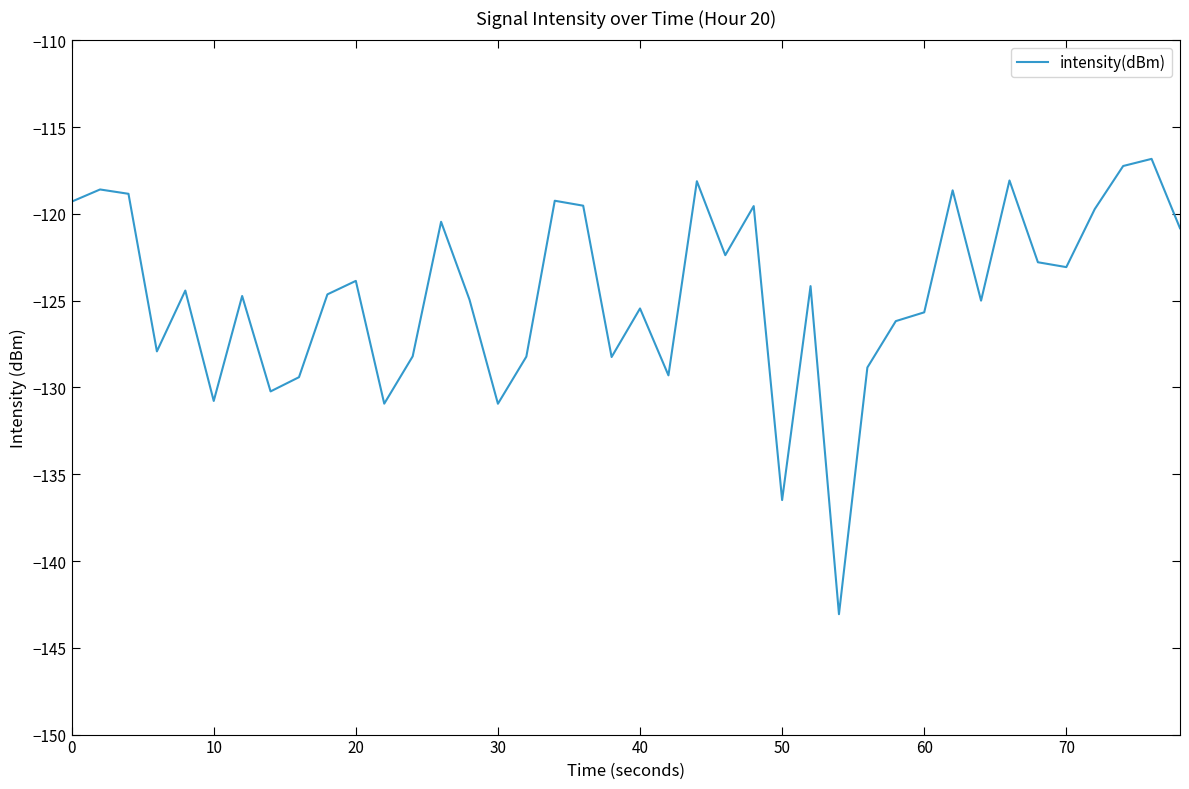

What is the maximum value shown in the chart?

-116.8